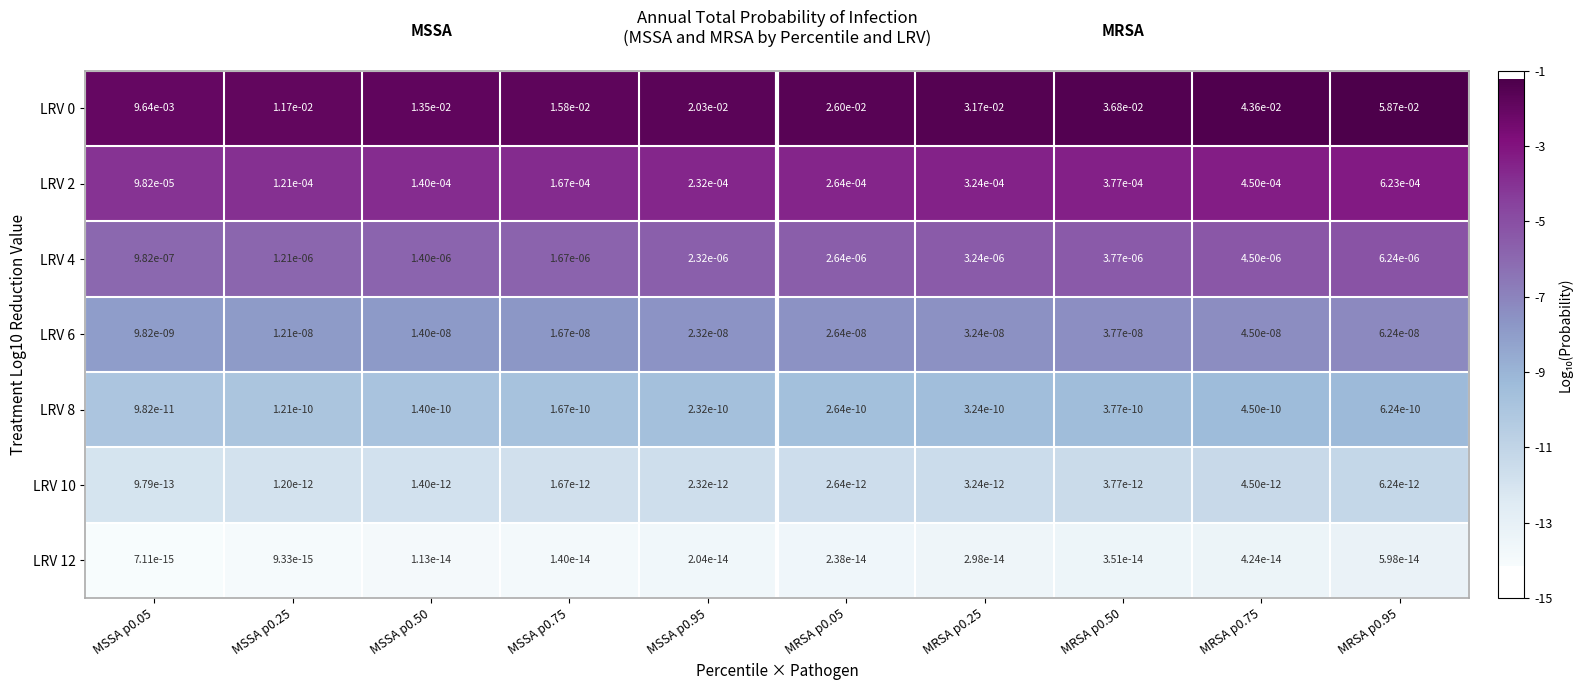

Is the value of LRV 0 at MRSA p0.75 greater than the value of LRV 2 at MRSA p0.75?

Yes